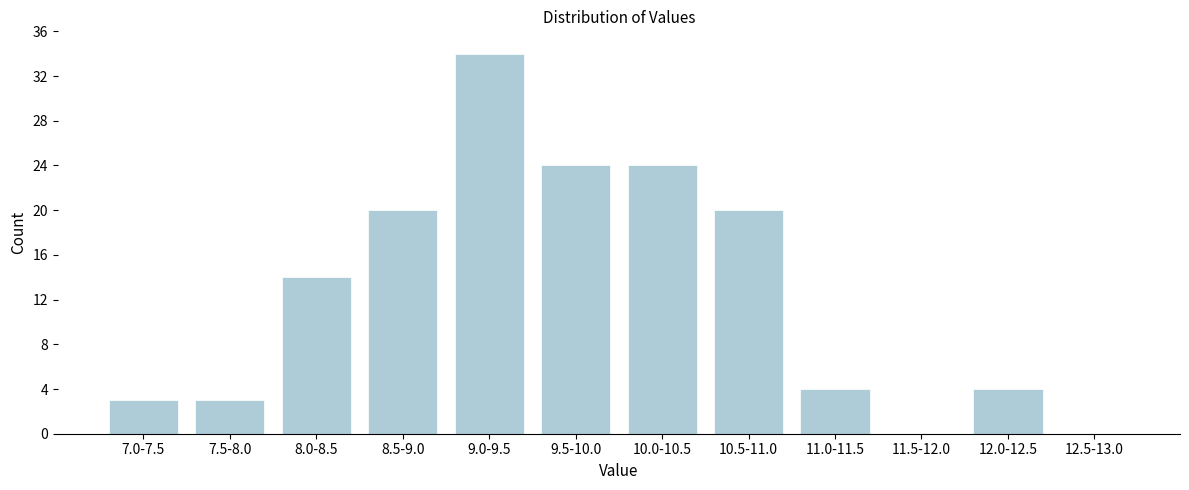

Reading left to right, transcribe all the data shown in this chart.

7.0-7.5=3	7.5-8.0=3	8.0-8.5=14	8.5-9.0=20	9.0-9.5=34	9.5-10.0=24	10.0-10.5=24	10.5-11.0=20	11.0-11.5=4	11.5-12.0=0	12.0-12.5=4	12.5-13.0=0